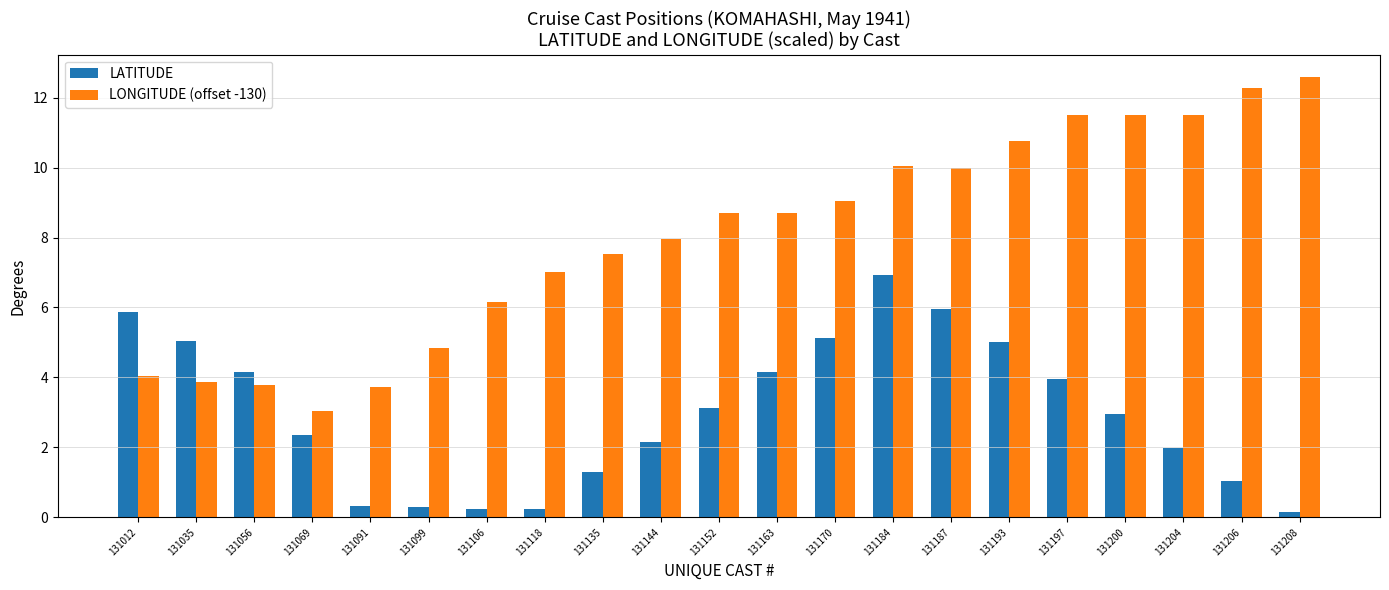

How many bars are there in each group?

2